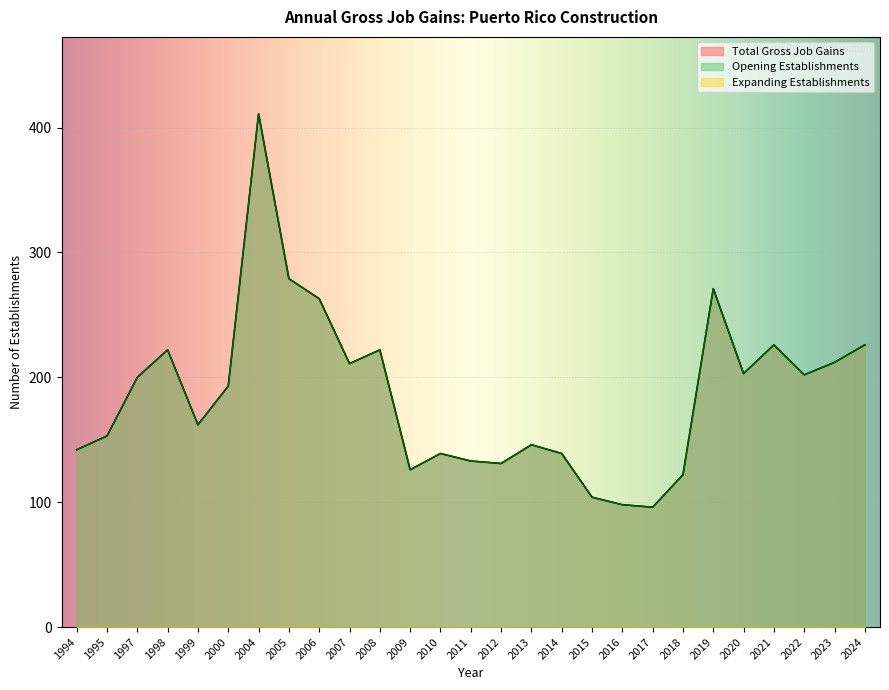

What is the value of the Opening Establishments point at the 18th from the left?

104